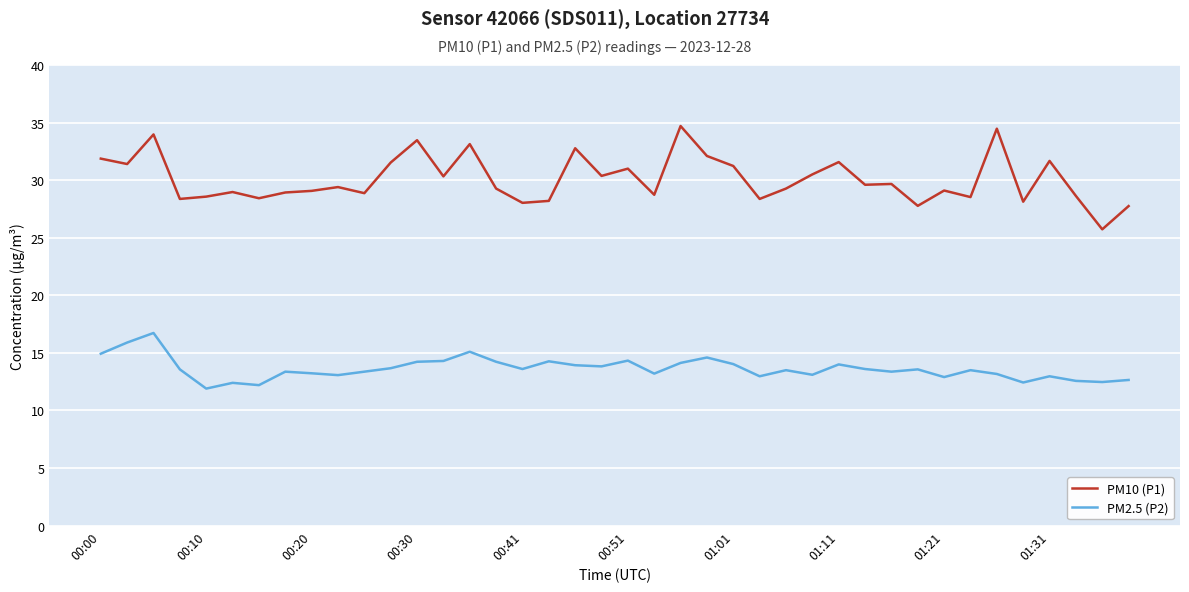

True or false: PM10 (P1) and PM2.5 (P2) intersect in this chart.

False